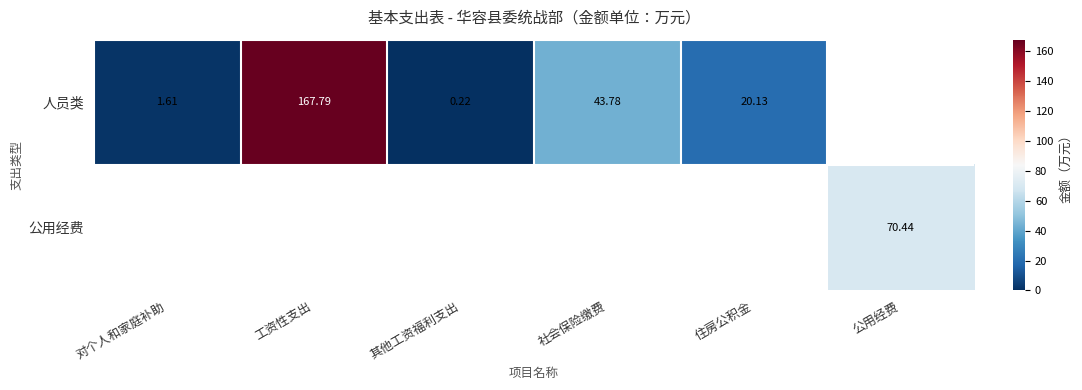

At which label is 人员类 closest to 84?

社会保险缴费